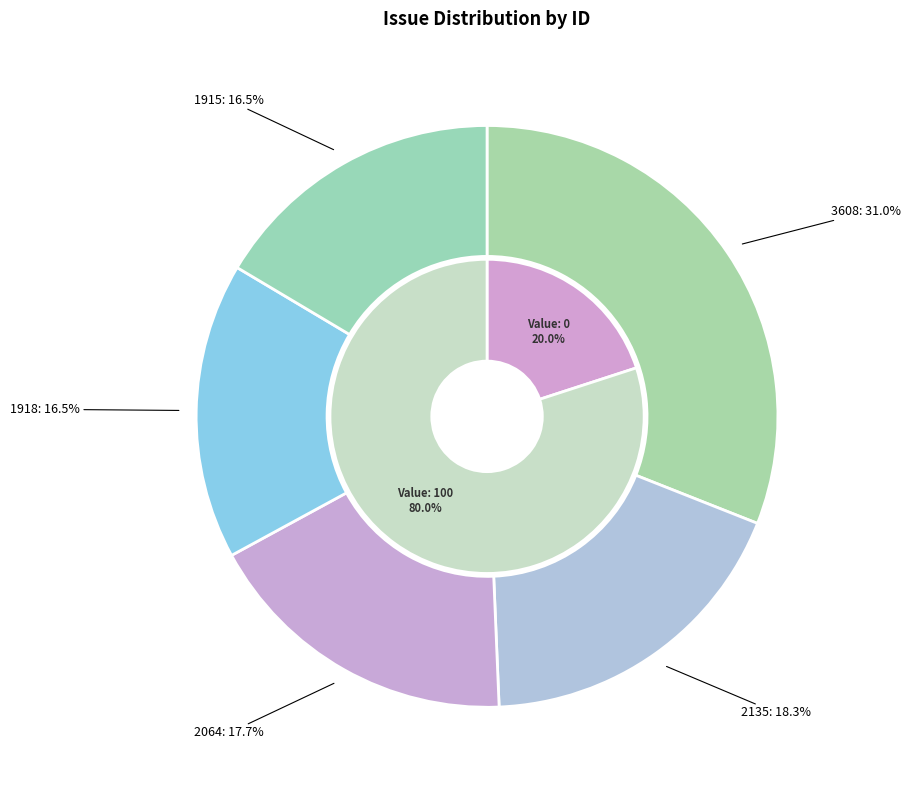

Count the number of slices in the pie.

5